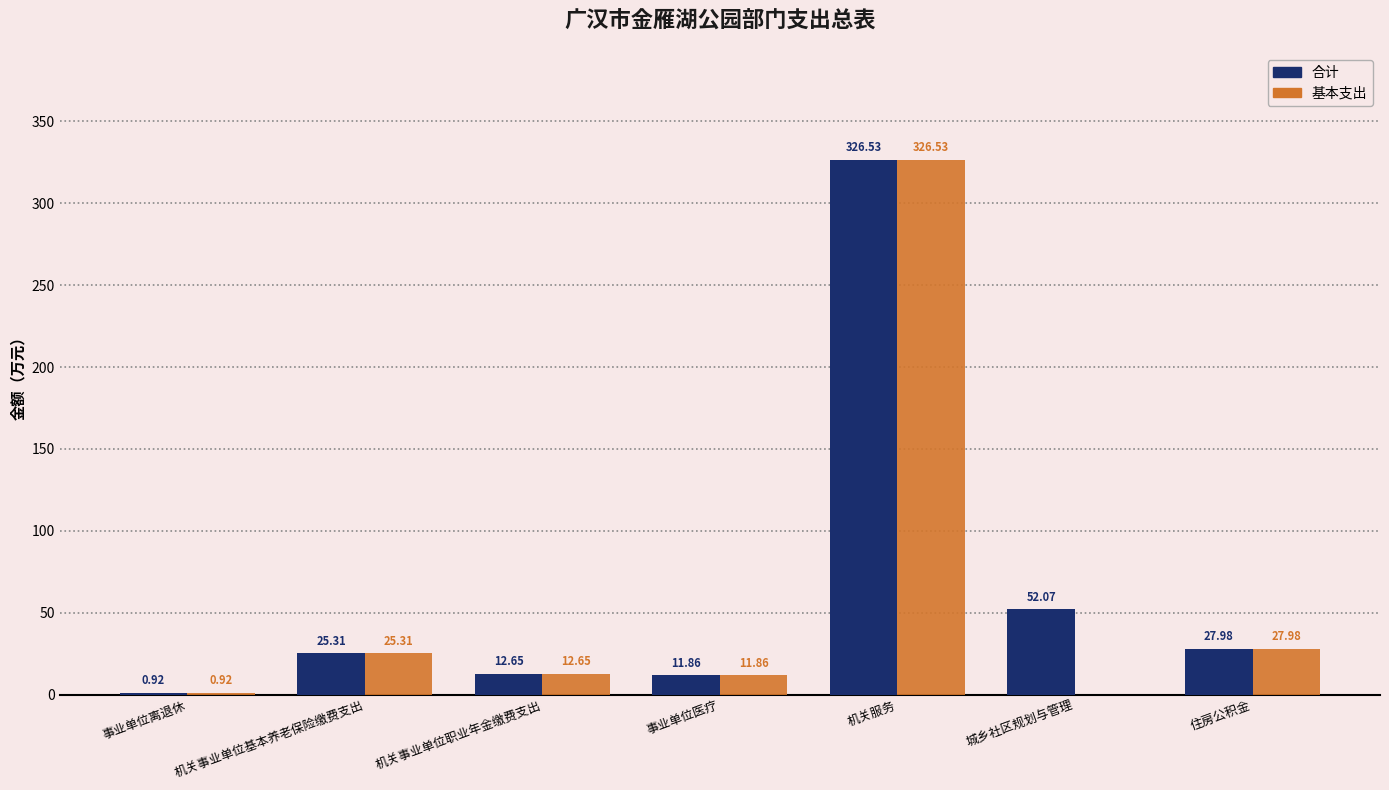

At which label is 合计 closest to 163?

城乡社区规划与管理